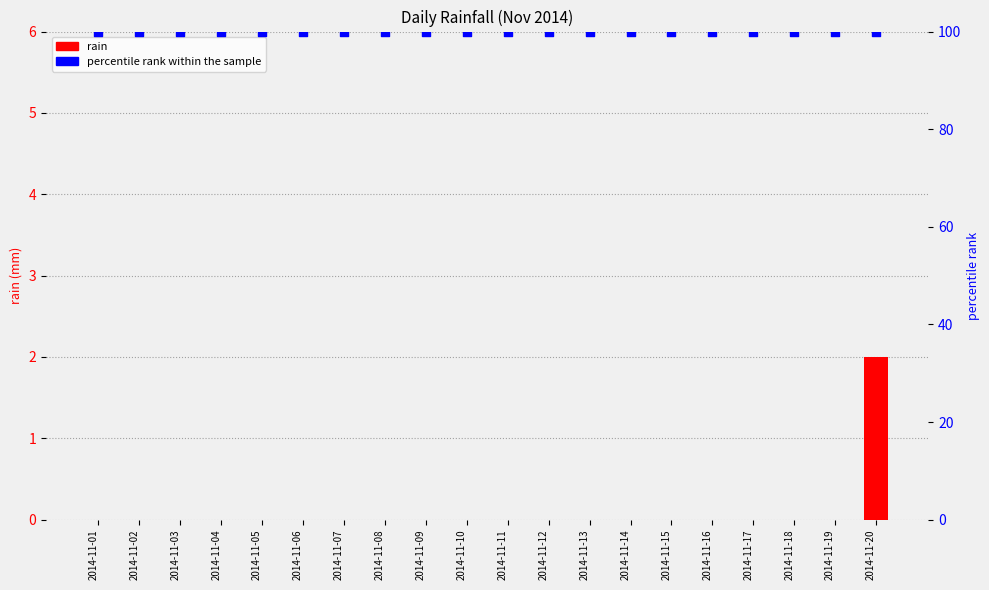

Which series has the largest total across all categories?

percentile rank within the sample